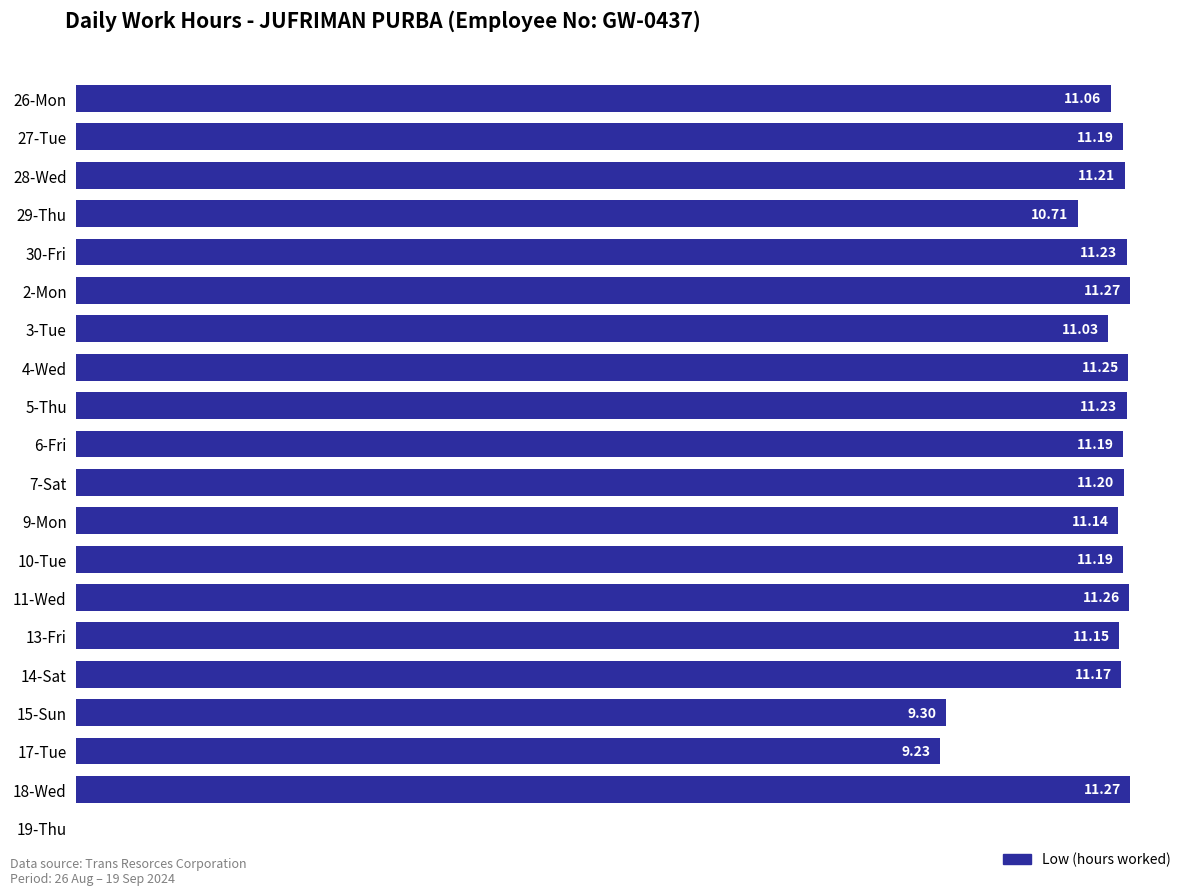

What is the change in value from 5-Thu to 15-Sun?

-1.9